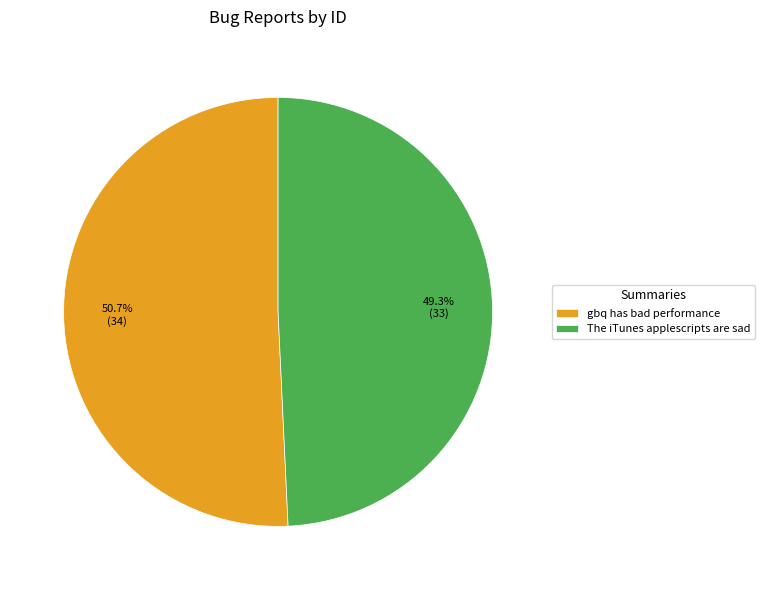

How many slices are in this pie chart?

2